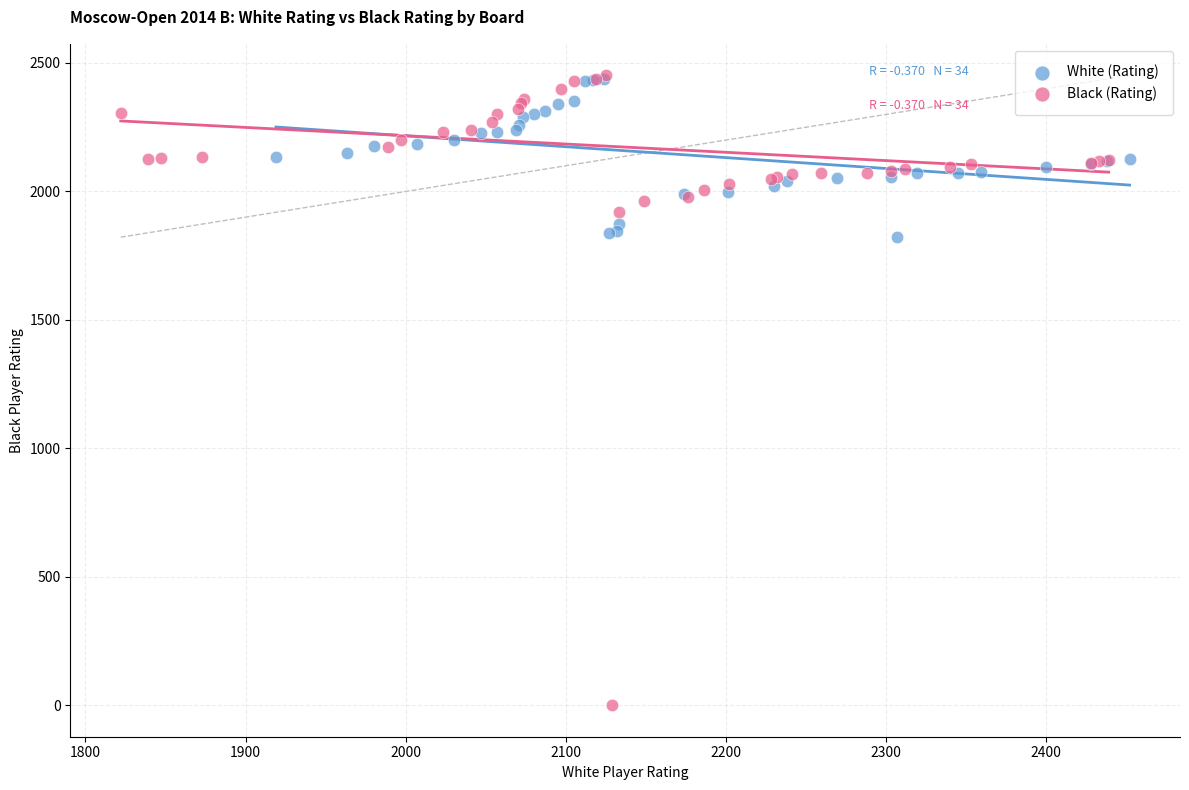

Which series reaches the minimum Y coordinate?

Black (Rating)